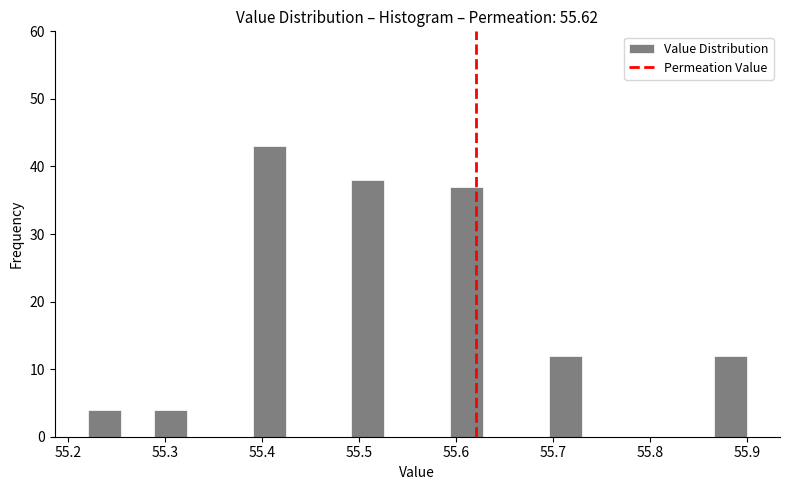

Read against the x-axis, roughly where is the centre of the tallest bar?

55.41